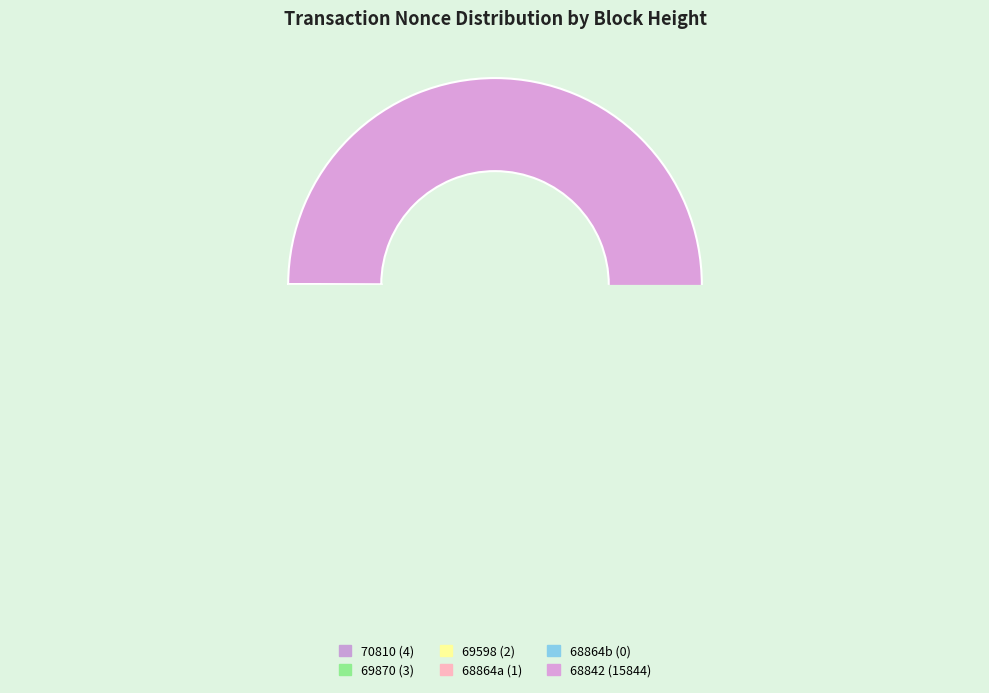

Which slice is the largest?

68842